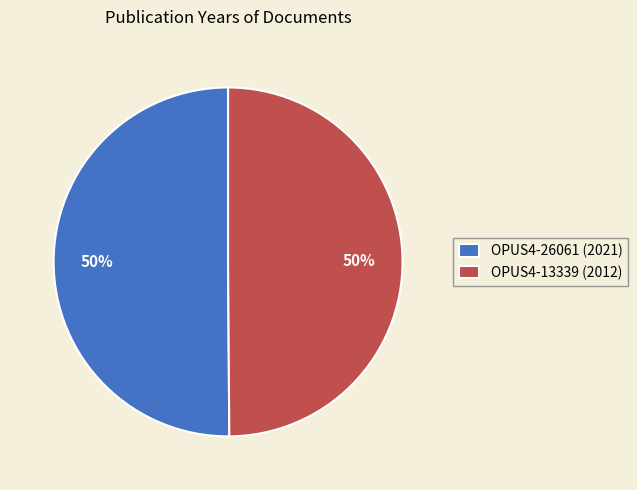

Count the number of slices in the pie.

2